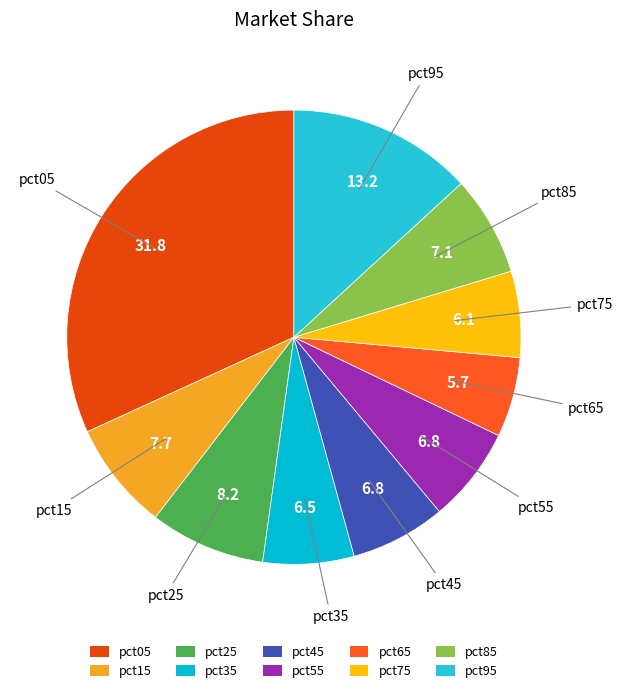

What is the largest slice in the pie chart?

pct05